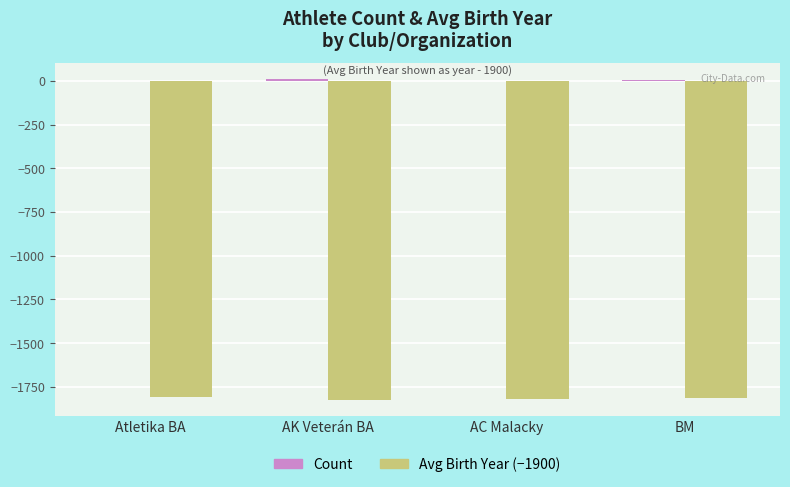

Are the bars horizontal?

No